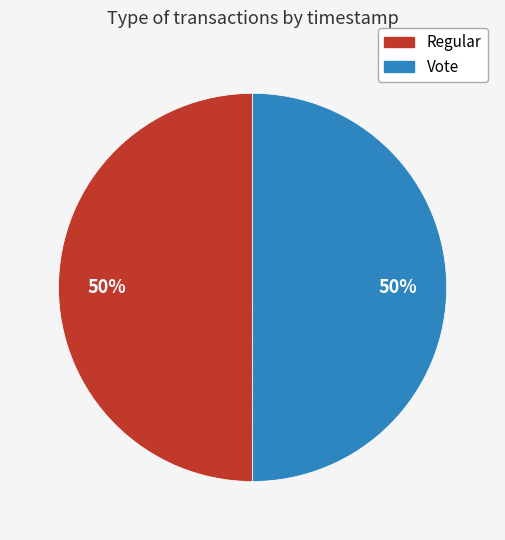

Approximately how many times larger is the value at Vote compared to Regular?

1.0